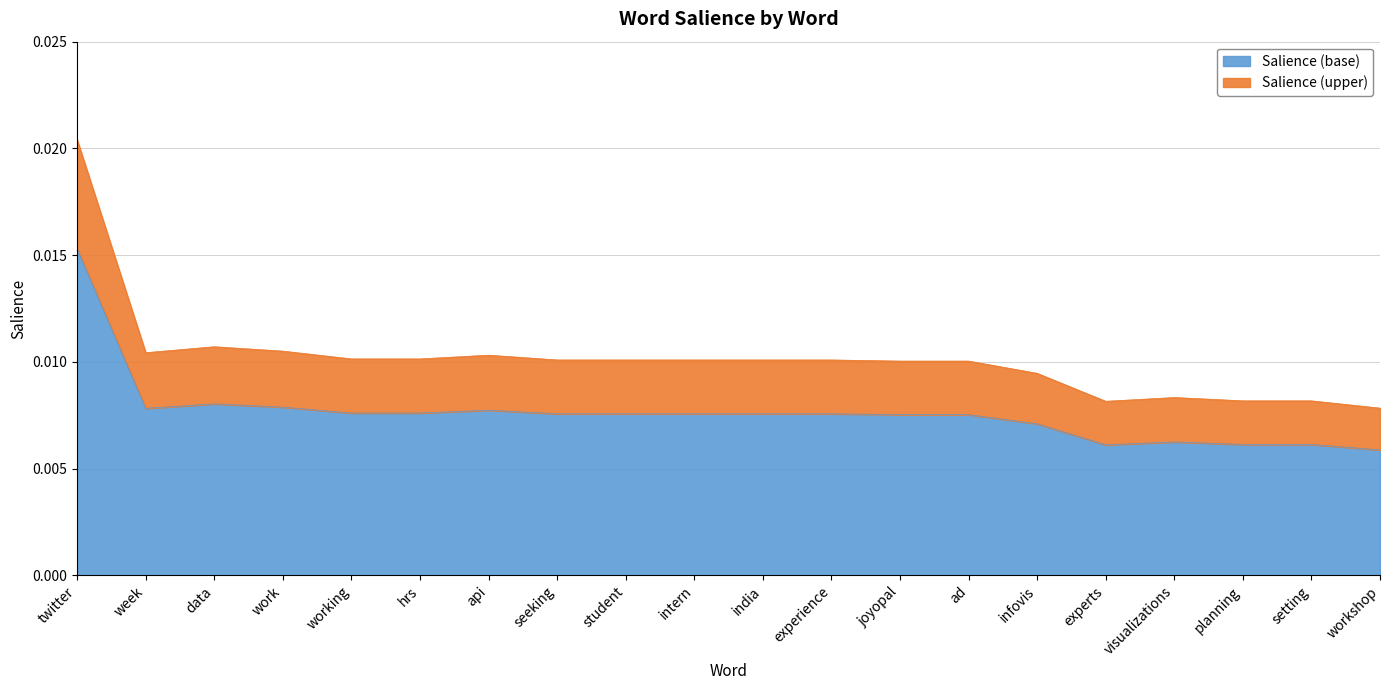

At which category is the sum across all series the highest?

twitter